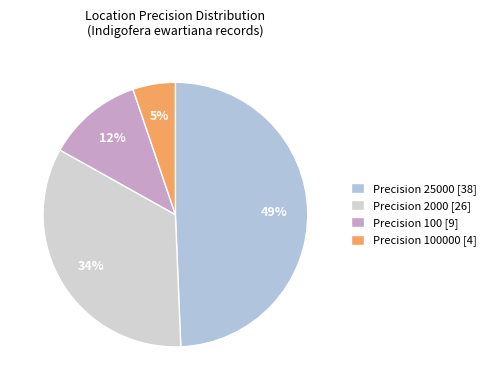

Count the number of slices in the pie.

4